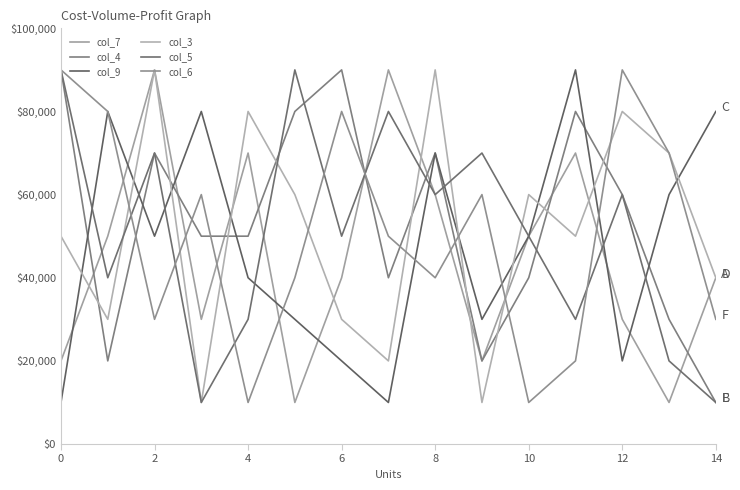

What is the maximum value shown in the chart?

90000